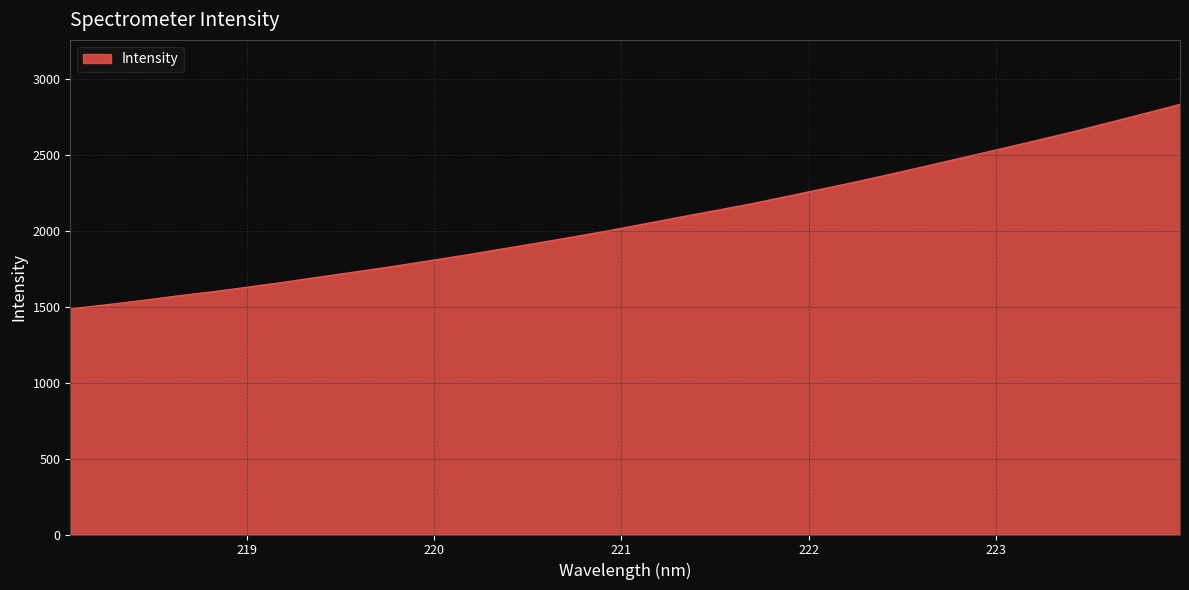

What is the difference between the maximum and minimum values?

1346.9